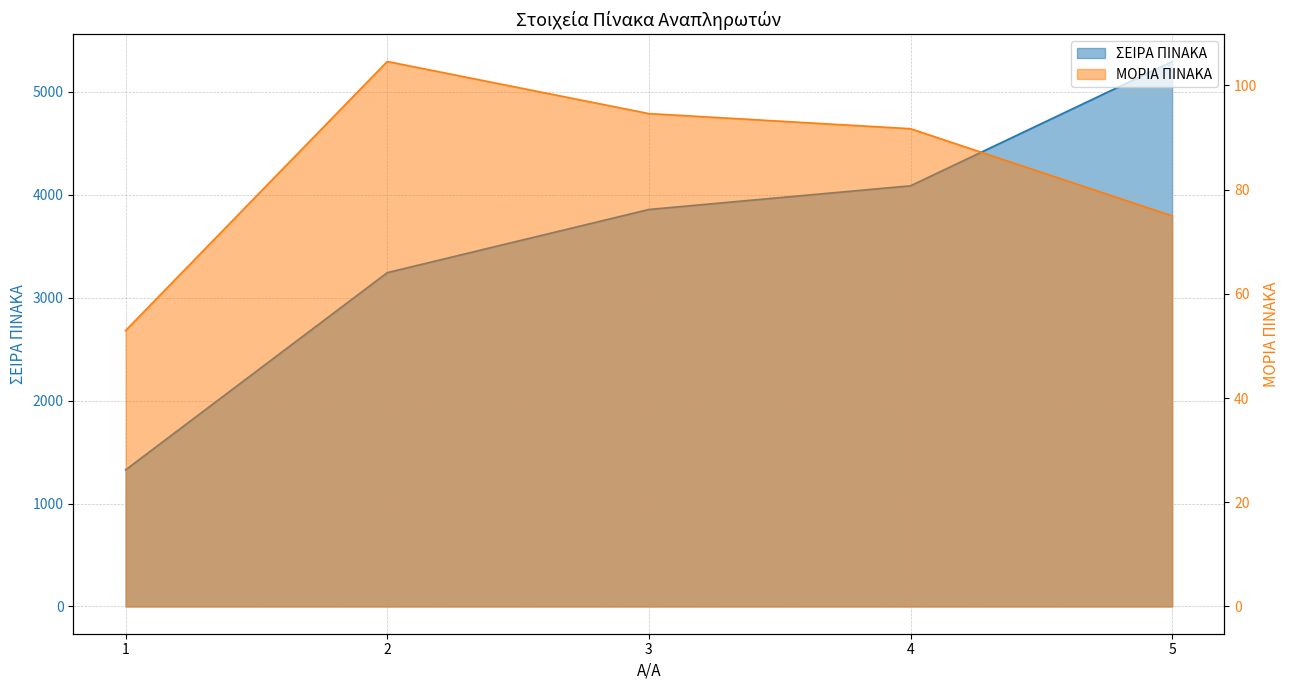

At which category is the sum across all series the highest?

5